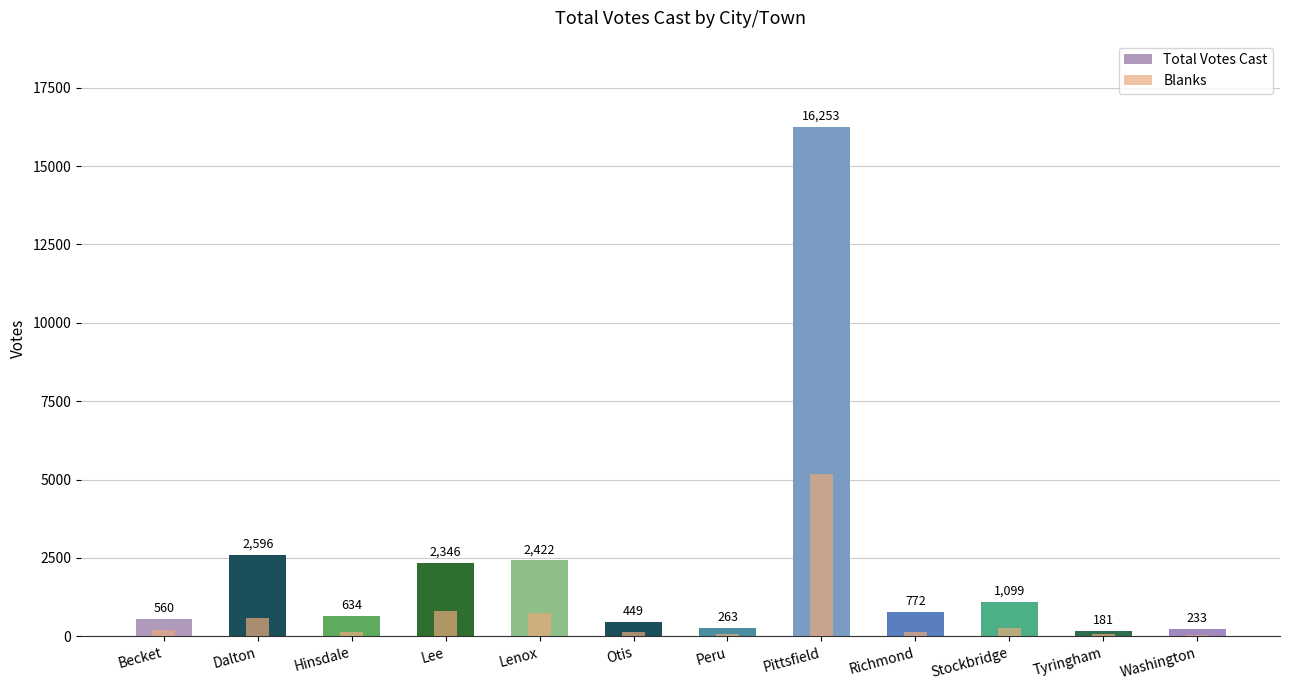

What is the label of the 5th bar from the left?

Lenox